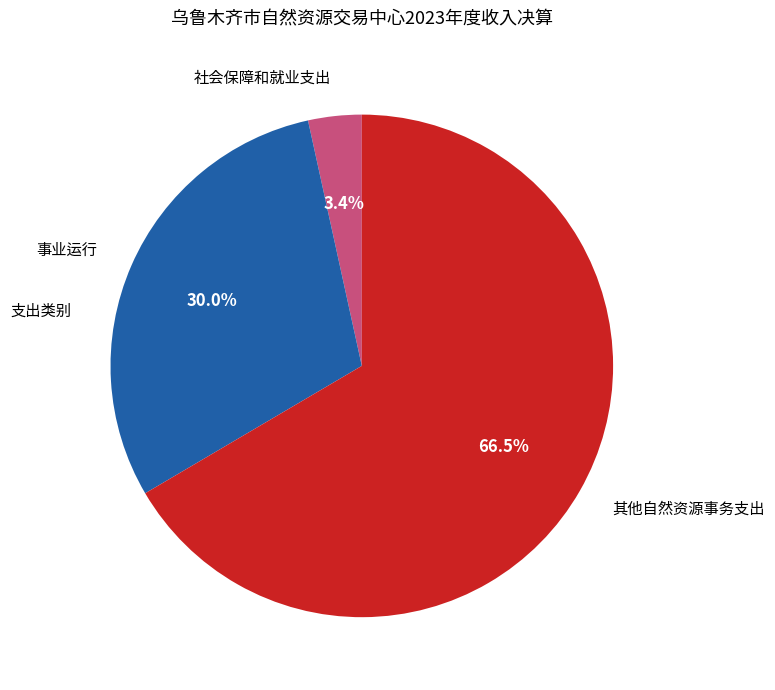

The 事业运行 slice represents 38% of the pie. True or false?

False